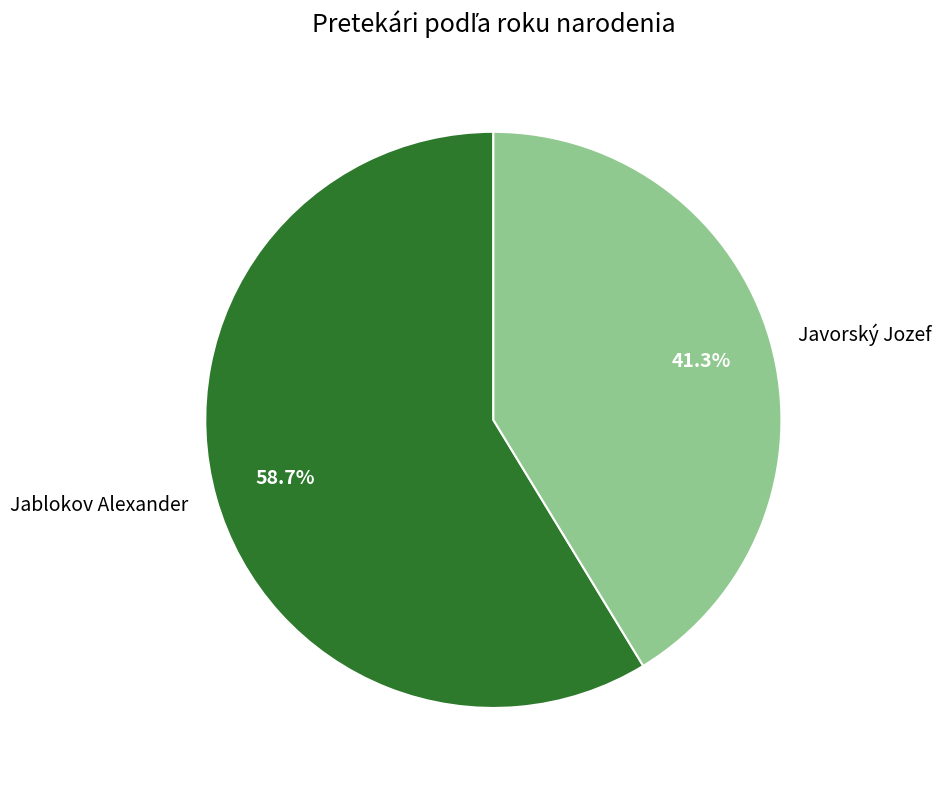

True or false: Jablokov Alexander accounts for 50% of the total.

False